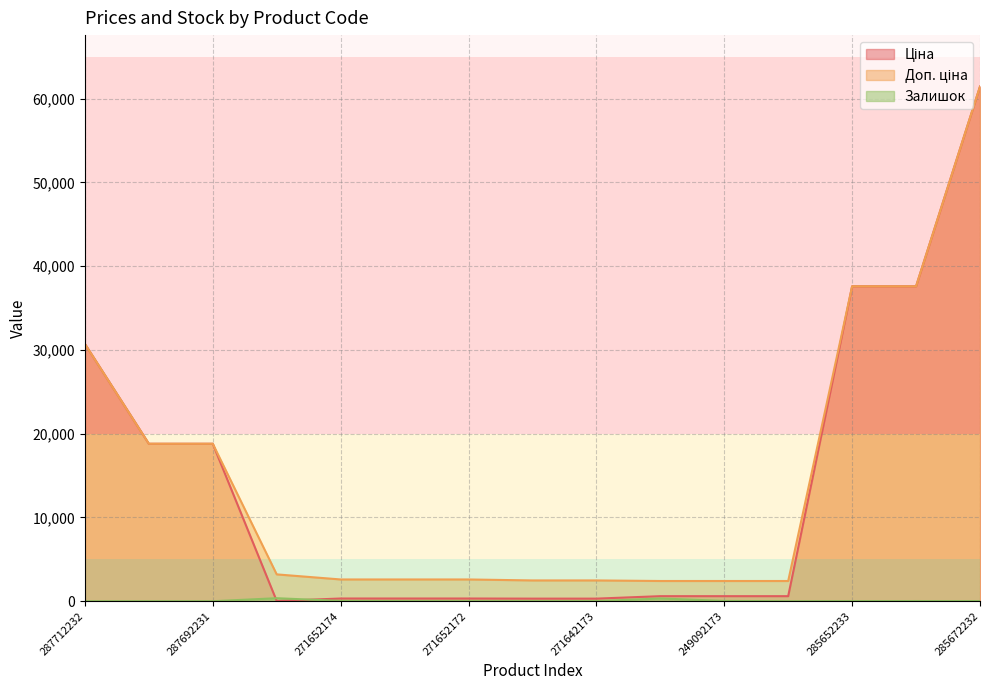

How many values in Залишок are above zero?

11